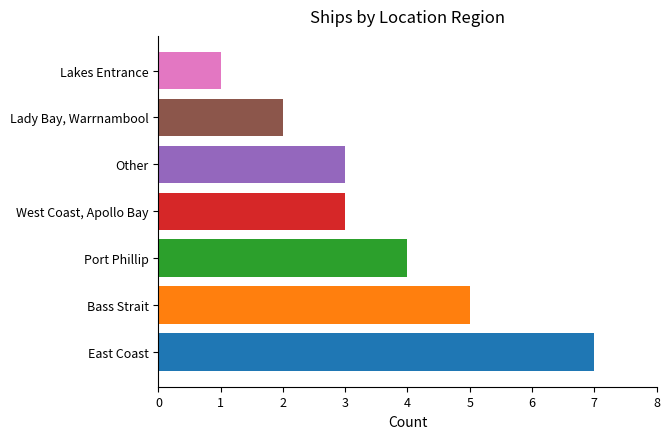

What is the maximum value shown in the chart?

7